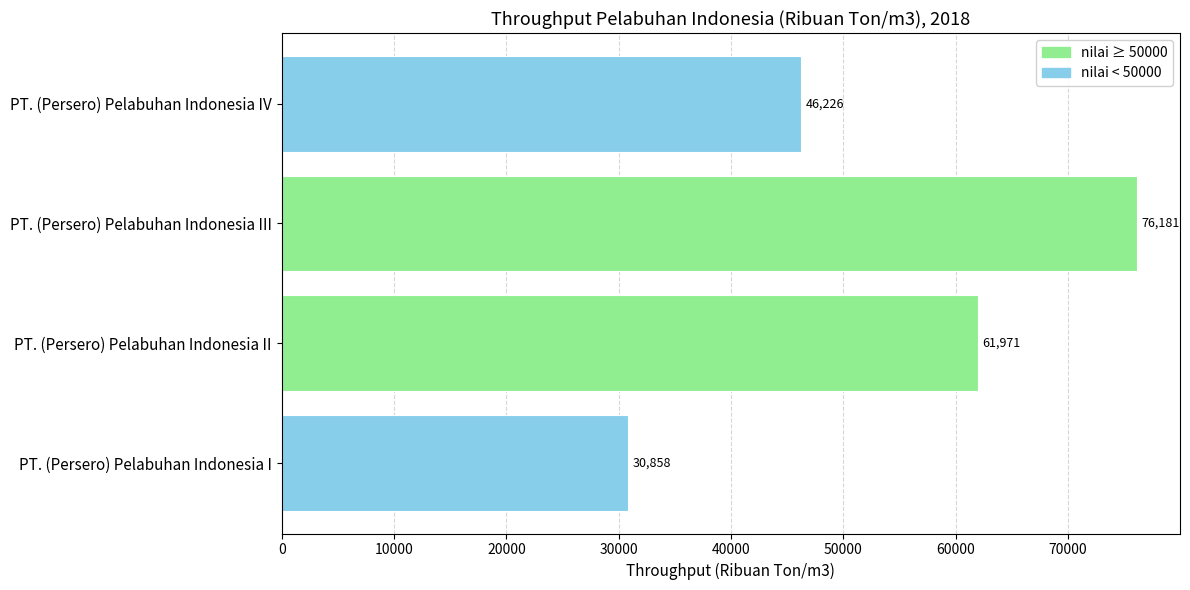

At which label is the value closest to 53519?

PT. (Persero) Pelabuhan Indonesia IV